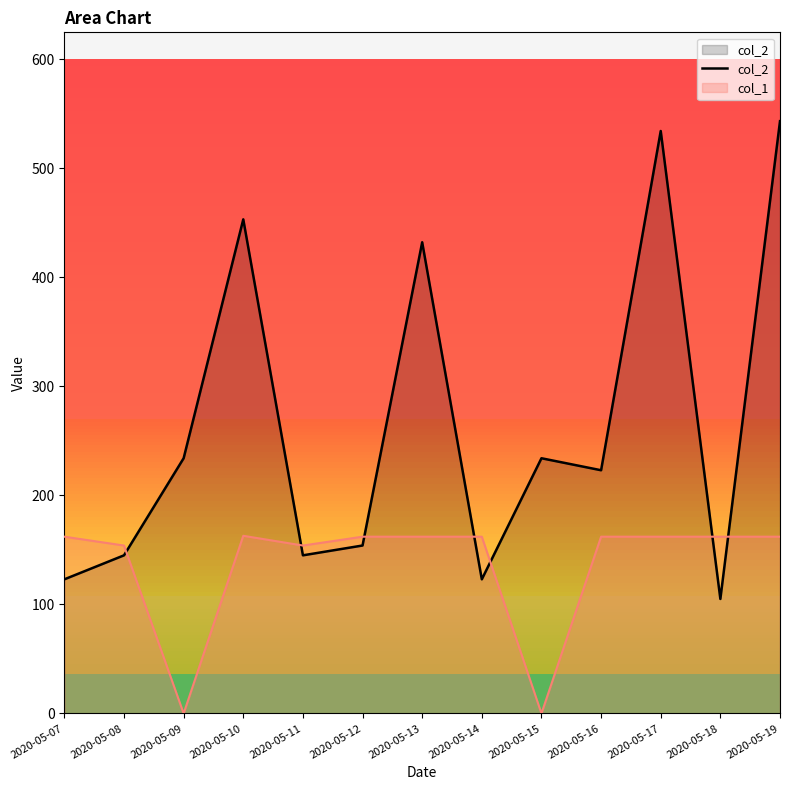

What is the difference between the second highest and second lowest values?

411